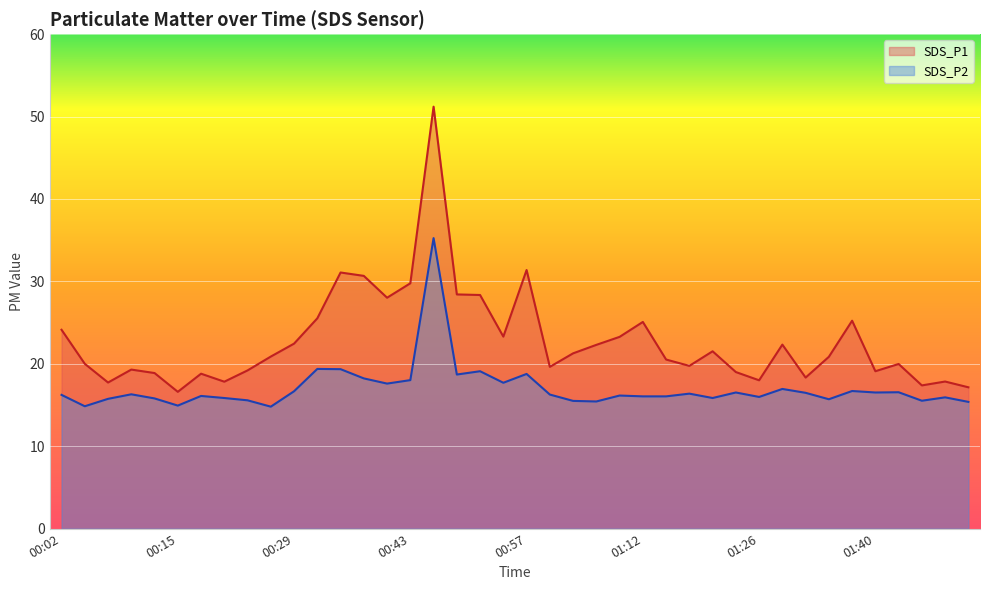

At which label is SDS_P2 closest to 25?

00:32